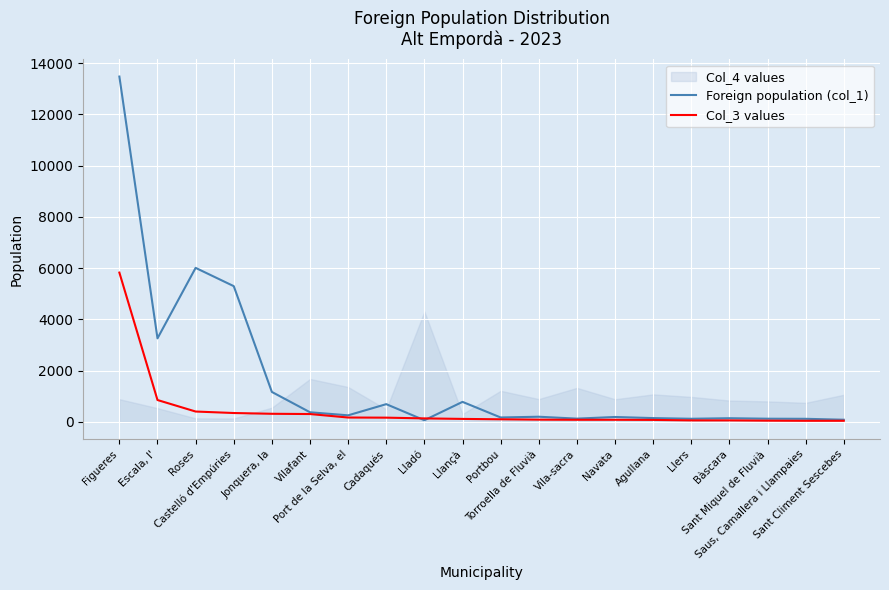

What is the difference between the maximum and second lowest values in the Foreign population (col_1) series?

13392